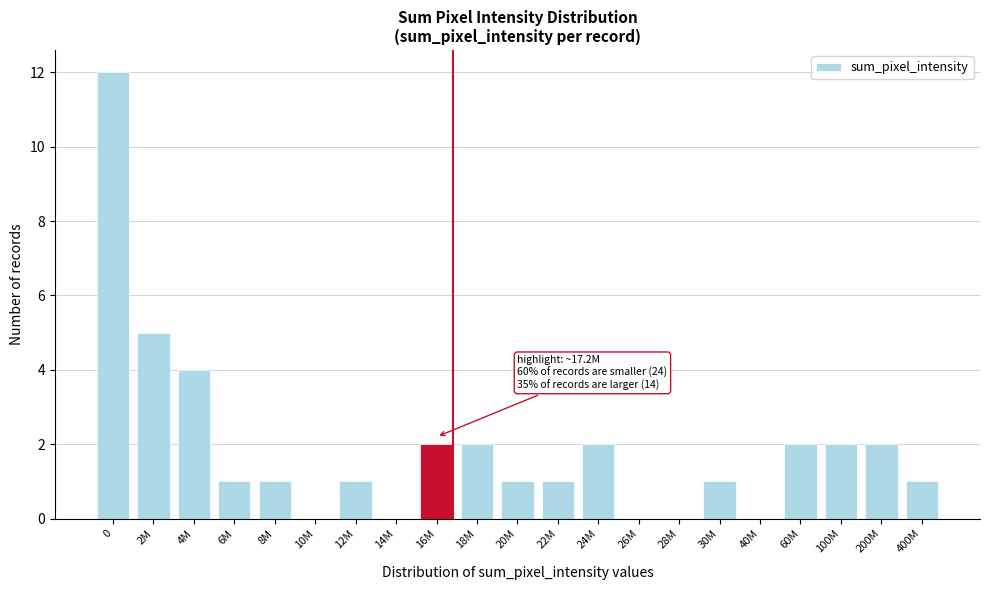

Reading right to left, transcribe all the data shown in this chart.

400M=1	200M=2	100M=2	60M=2	40M=0	30M=1	28M=0	26M=0	24M=2	22M=1	20M=1	18M=2	16M=2	14M=0	12M=1	10M=0	8M=1	6M=1	4M=4	2M=5	0=12